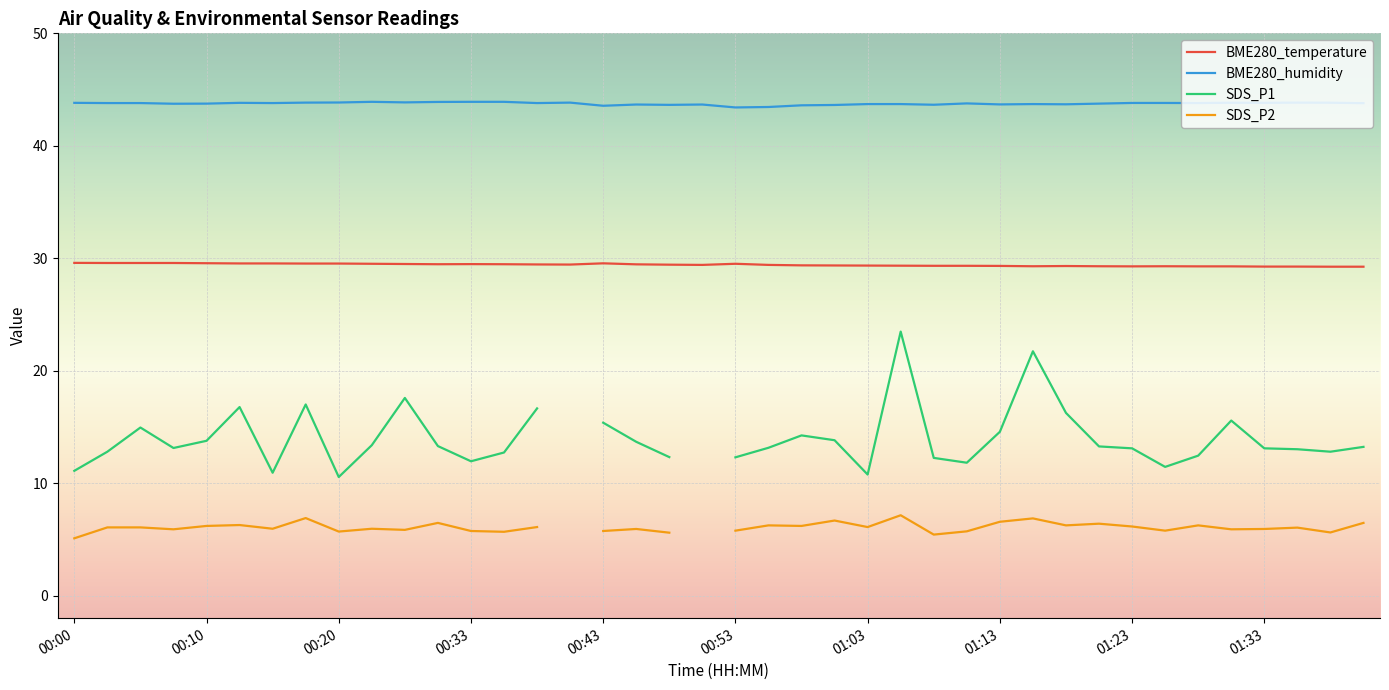

What position from the left is 14?

15